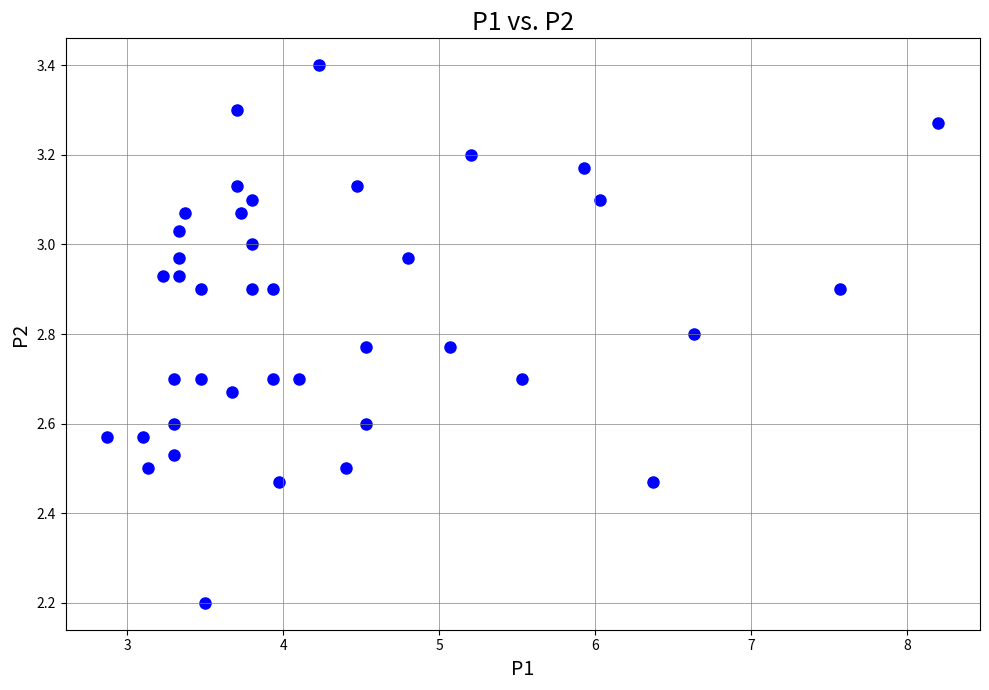

What Y value in the scatter plot is closest to 2?

2.2